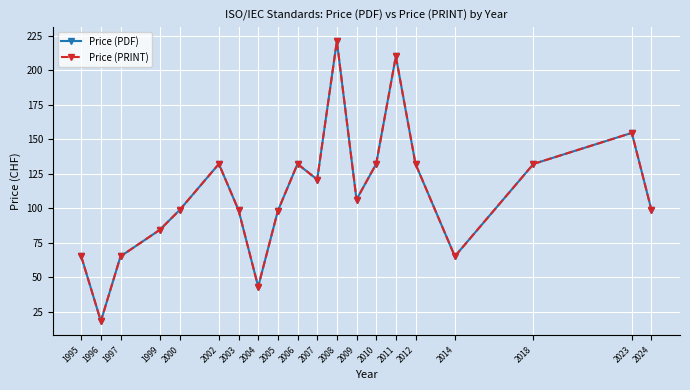

Reading left to right, what are all the values shown in this chart?

Price (PDF): 65.0	18.0	65.0	84.2	98.5	132.0	98.5	43.0	98.0	132.0	120.7	221.0	106.2	132.0	210.0	132.0	65.0	132.0	154.5	98.5
Price (PRINT): 65.0	18.0	65.0	84.2	98.5	132.0	98.5	43.0	98.0	132.0	120.7	221.0	106.2	132.0	210.0	132.0	65.0	132.0	154.5	98.5